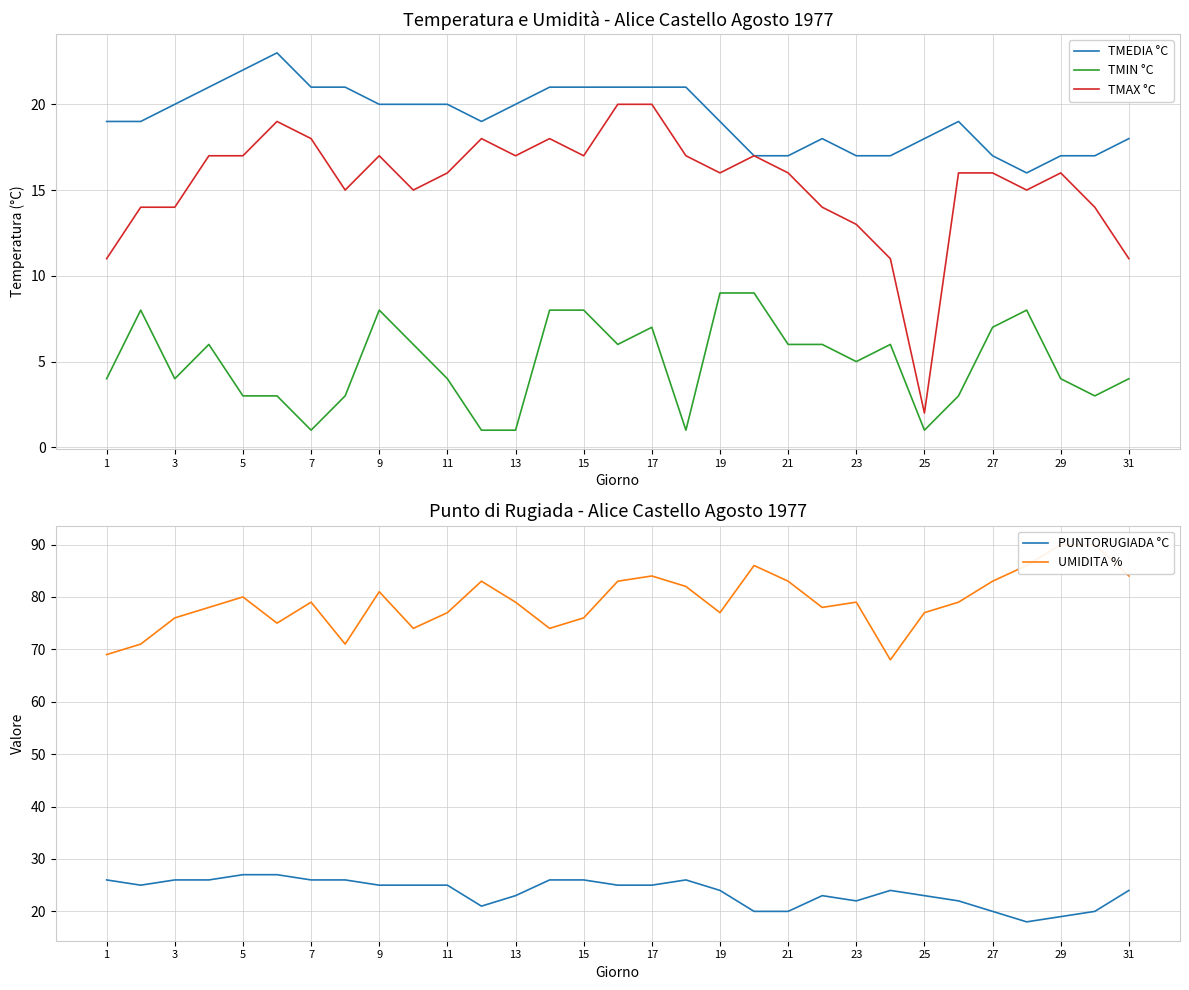

True or false: TMAX °C and TMIN °C cross at least once.

False